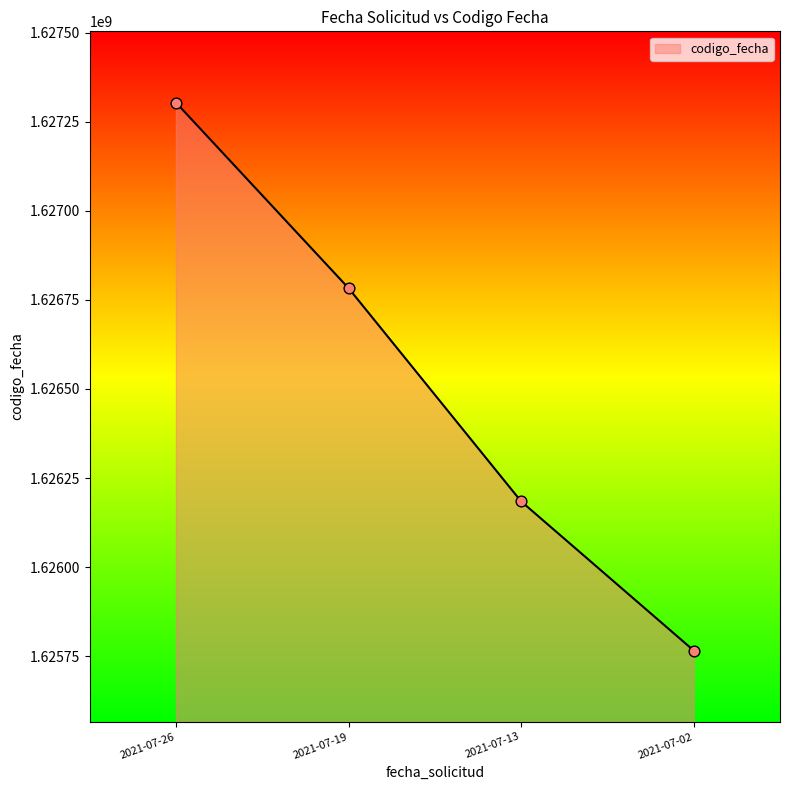

What is the change in value from 2021-07-19 to 2021-07-13?

-598730